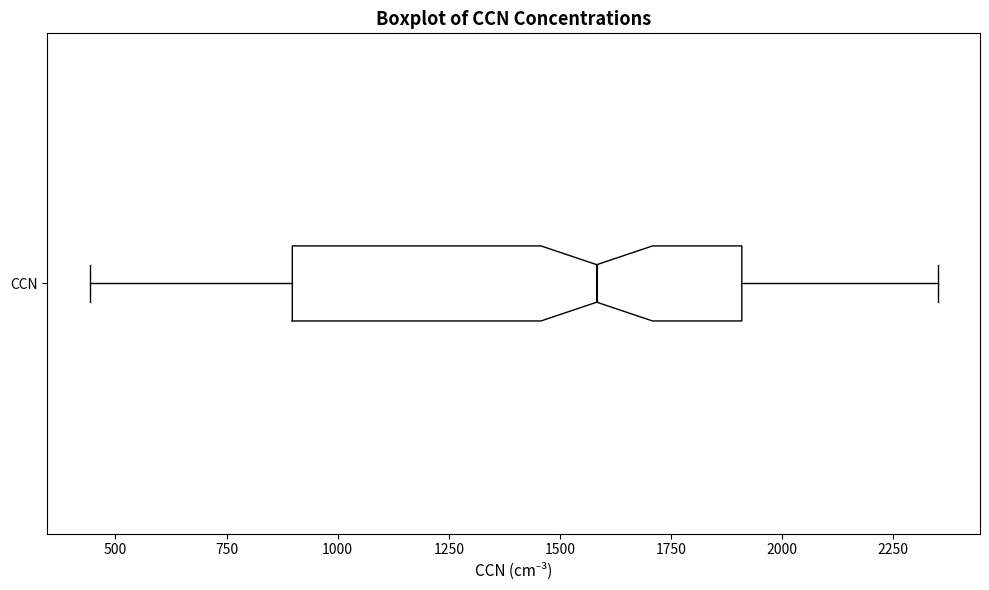

Transcribe this box plot: give where the median line is, the range the box spans, and where the two whiskers end, as read against the x-axis. The values are not printed on the chart, so give them approximately, as read against the axis.

median 1600, box 900 to 1900, whiskers 450 to 2350